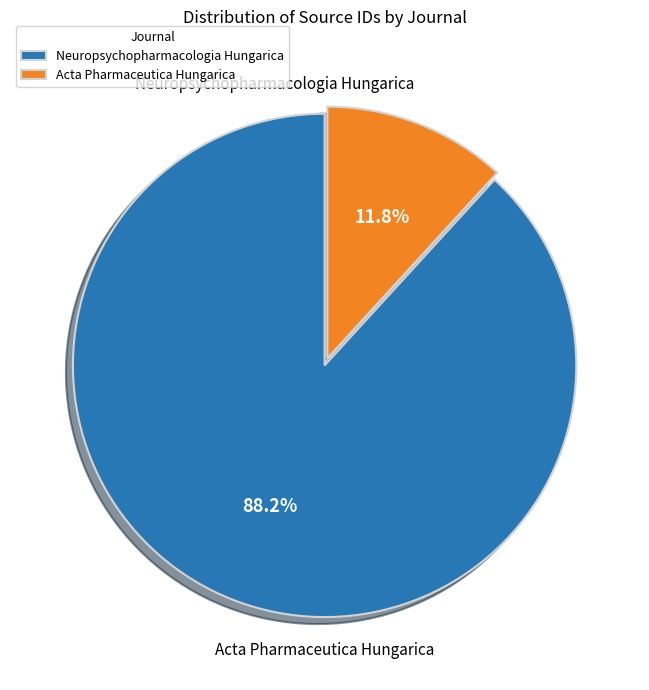

Rank the categories by value from lowest to highest.

Acta Pharmaceutica Hungarica, Neuropsychopharmacologia Hungarica